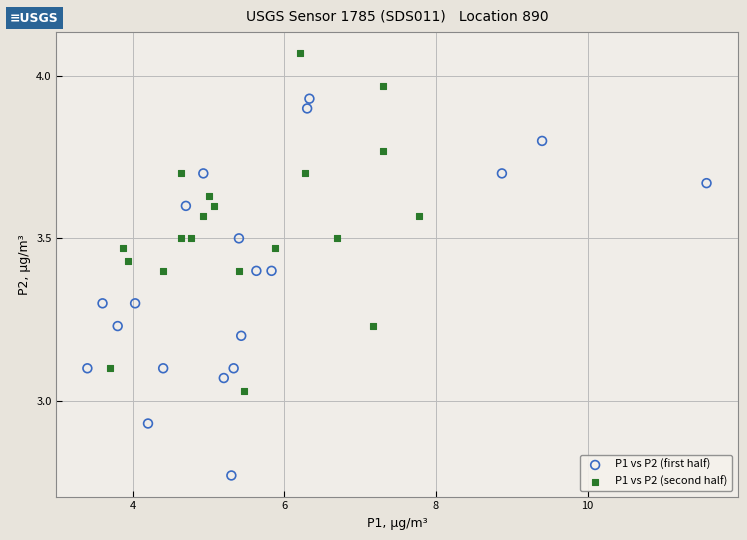

Which series contains the lowest Y value?

P1 vs P2 (first half)